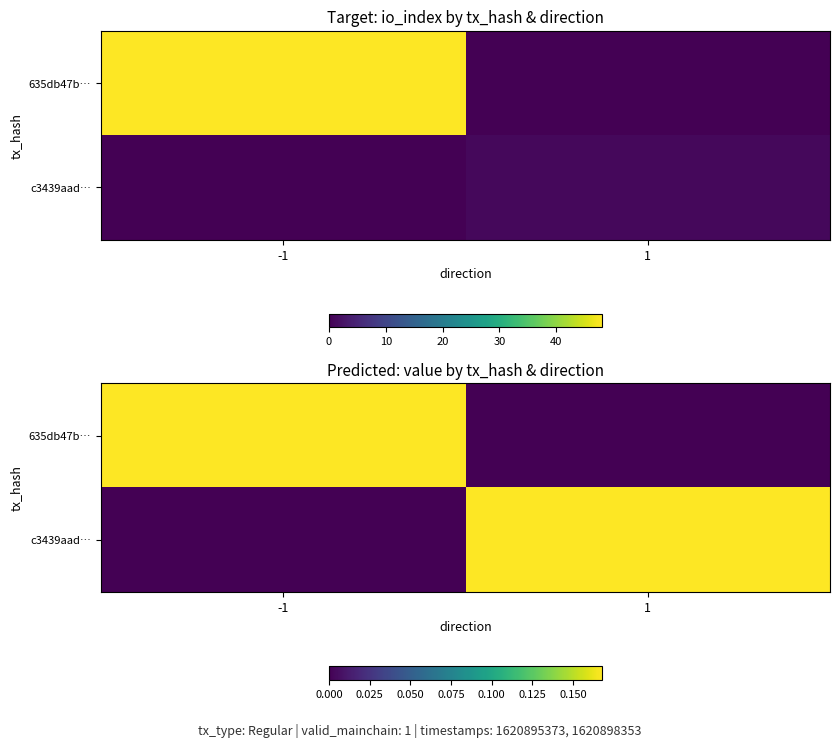

Is it true that 635db47b… equals -0.1 at 1?

False